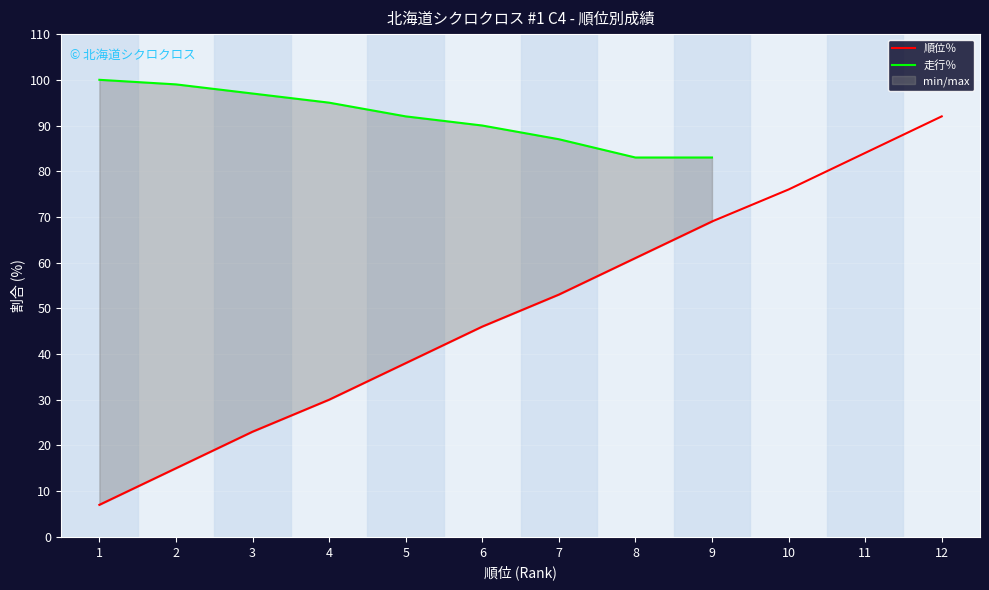

Between 3 and 11, which is larger?

11